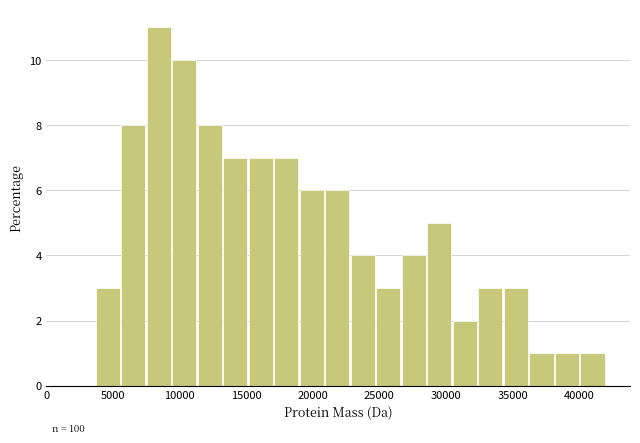

Around what value on the x-axis is the tallest bar? Give the approximate position of its centre, as read against the axis.

8500